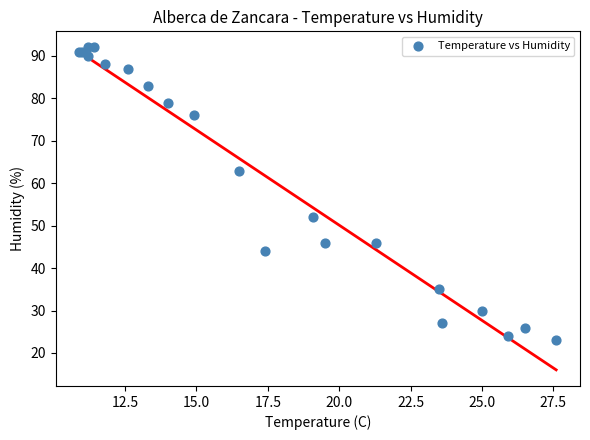

What Y value in the scatter plot is closest to 57?

52